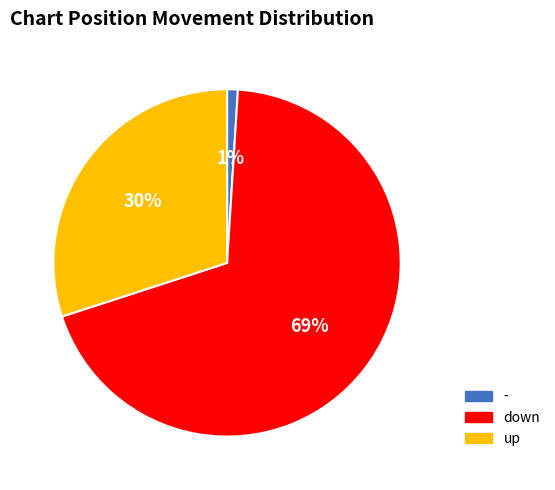

Rank the categories by value from lowest to highest.

-, up, down